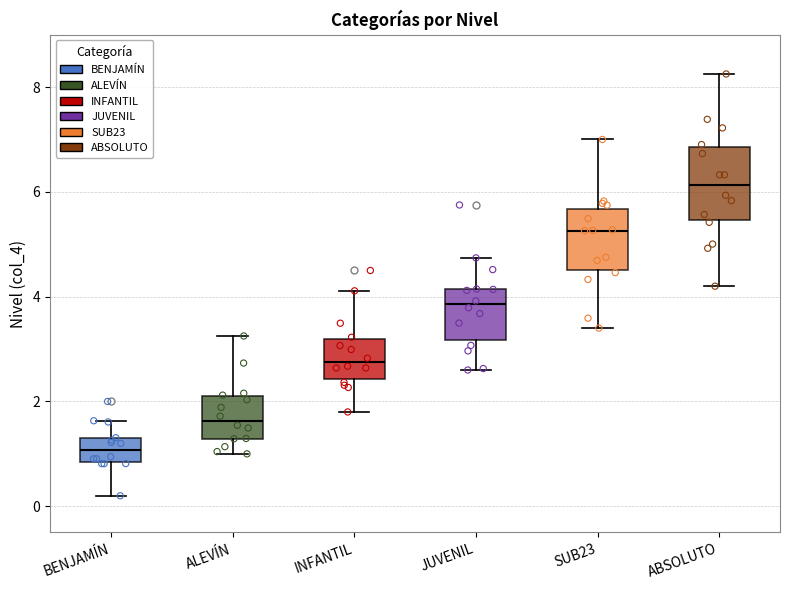

Reading left to right, transcribe this box plot: for each box, give where its median line is, the range the box spans, and where its two whiskers end, as read against the y-axis. The values are not printed on the chart, so give them approximately, as read against the axis.

BENJAMÍN: median 1.0, box 0.8 to 1.2, whiskers 0.2 to 1.6
ALEVÍN: median 1.6, box 1.2 to 2.0, whiskers 1.0 to 3.2
INFANTIL: median 2.8, box 2.4 to 3.2, whiskers 1.8 to 4.2
JUVENIL: median 3.8, box 3.2 to 4.2, whiskers 2.6 to 4.8
SUB23: median 5.2, box 4.6 to 5.6, whiskers 3.4 to 7.0
ABSOLUTO: median 6.2, box 5.4 to 6.8, whiskers 4.2 to 8.2